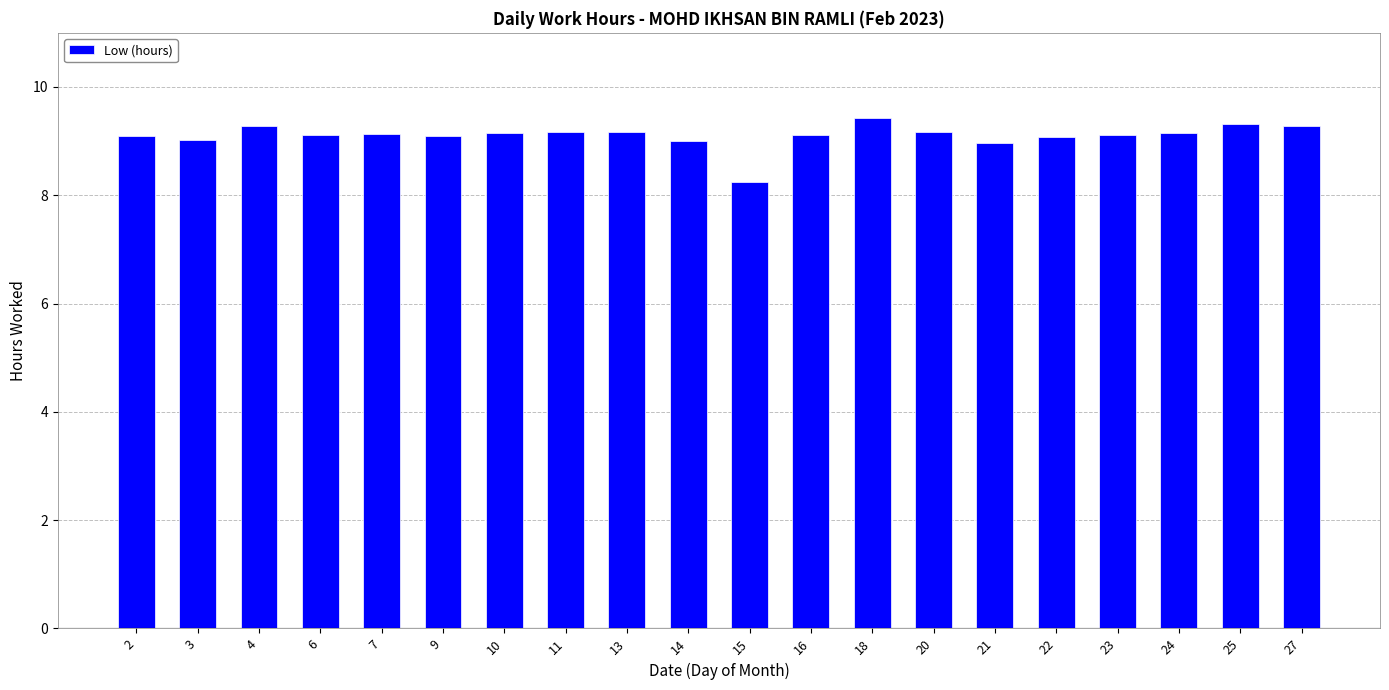

What is the ratio of the value at 24 to the value at 25?

1.0